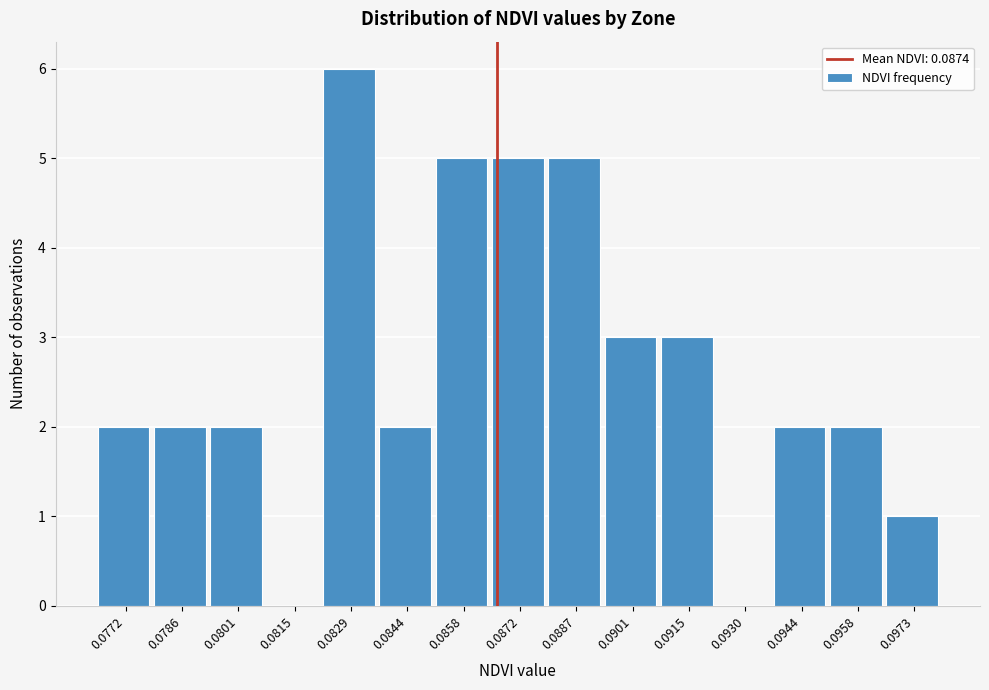

Reading left to right, list all the values displayed in this chart.

0.0772=2	0.0786=2	0.0801=2	0.0815=0	0.0829=6	0.0844=2	0.0858=5	0.0872=5	0.0887=5	0.0901=3	0.0915=3	0.0930=0	0.0944=2	0.0958=2	0.0973=1